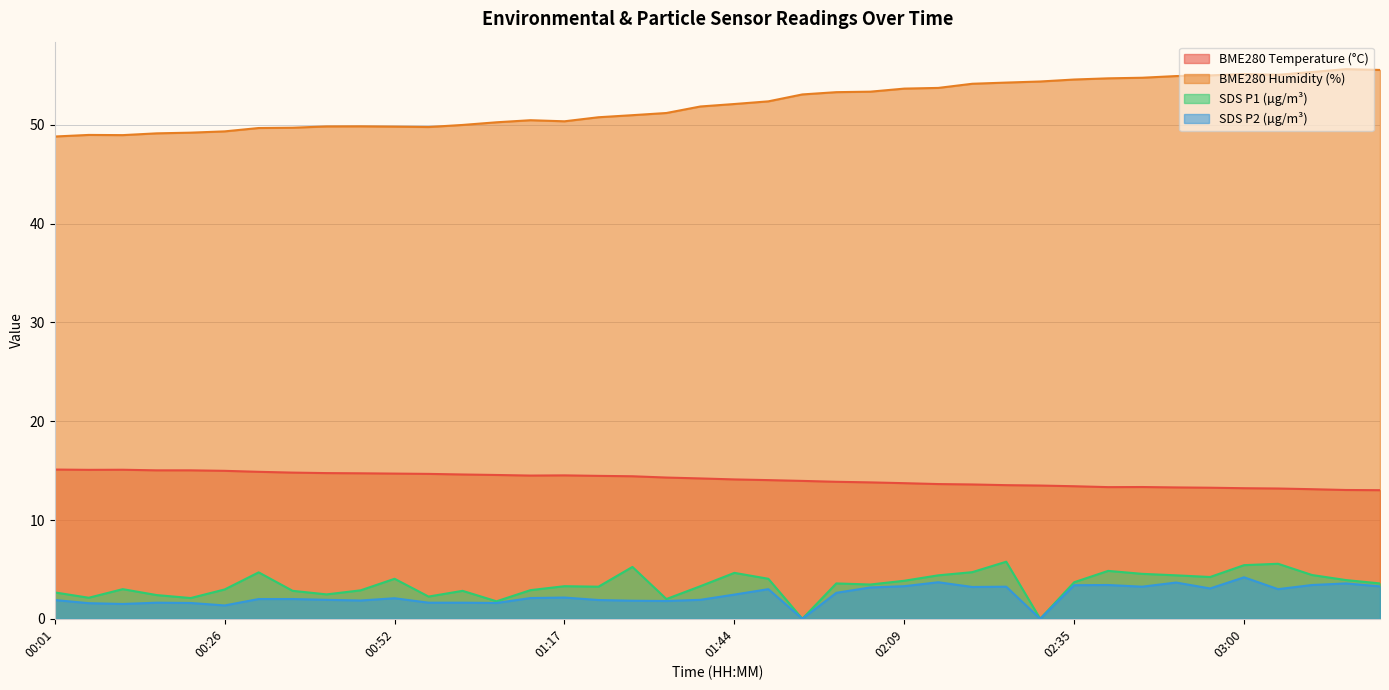

Read the BME280_humidity value at 03:00.

55.1